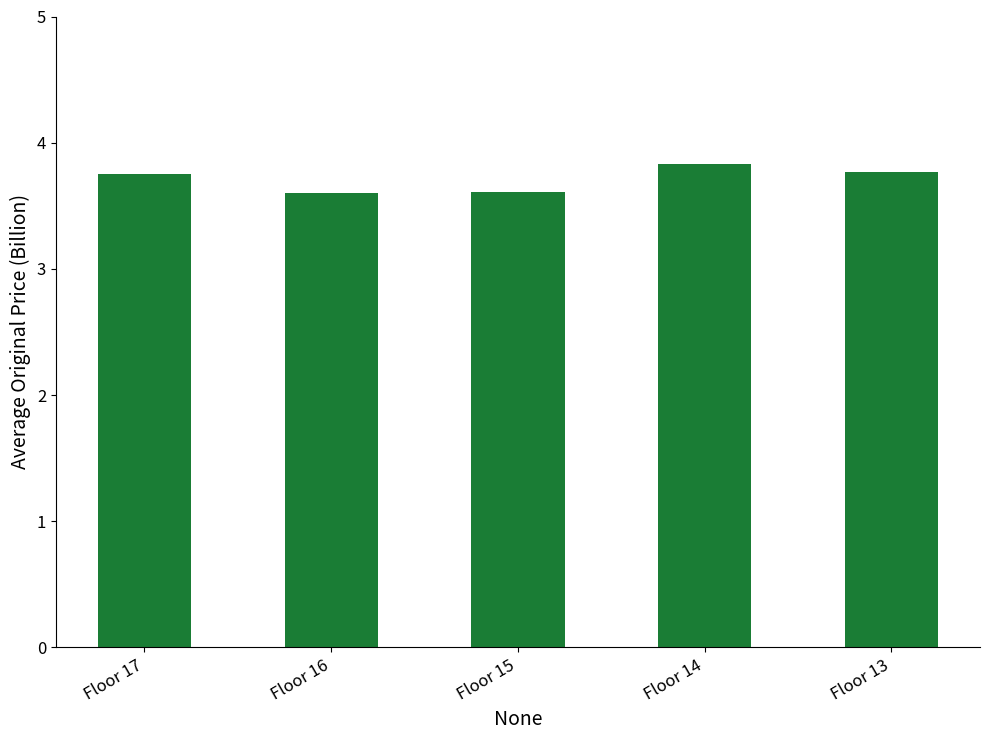

What is the value of the 2nd bar from the left?

3.6